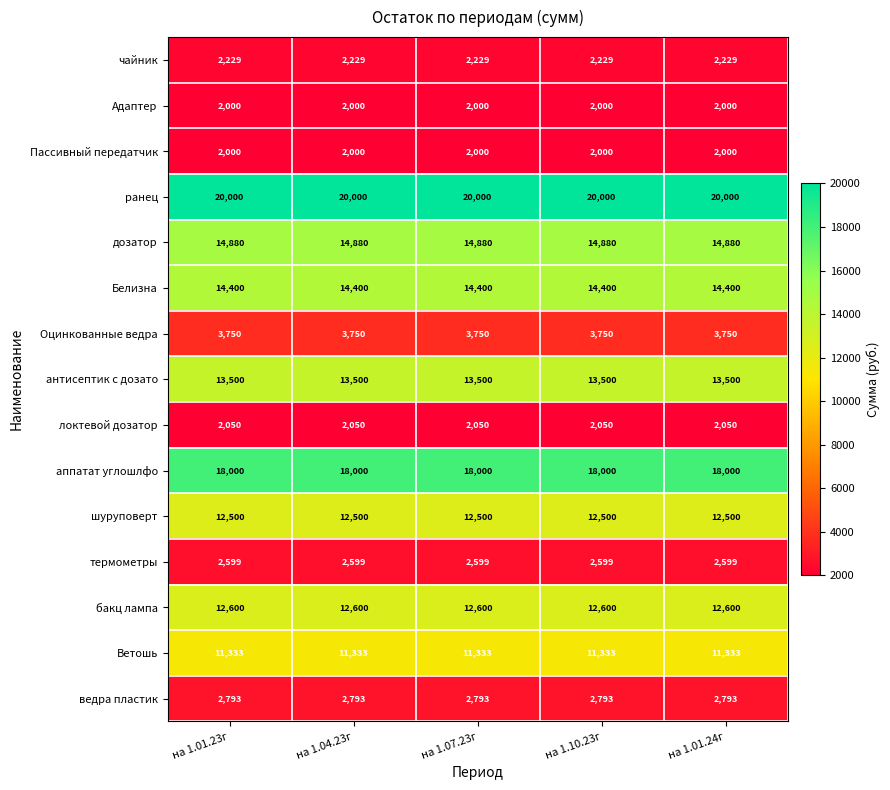

What is the difference between the highest and lowest values at на 1.04.23г?

18000